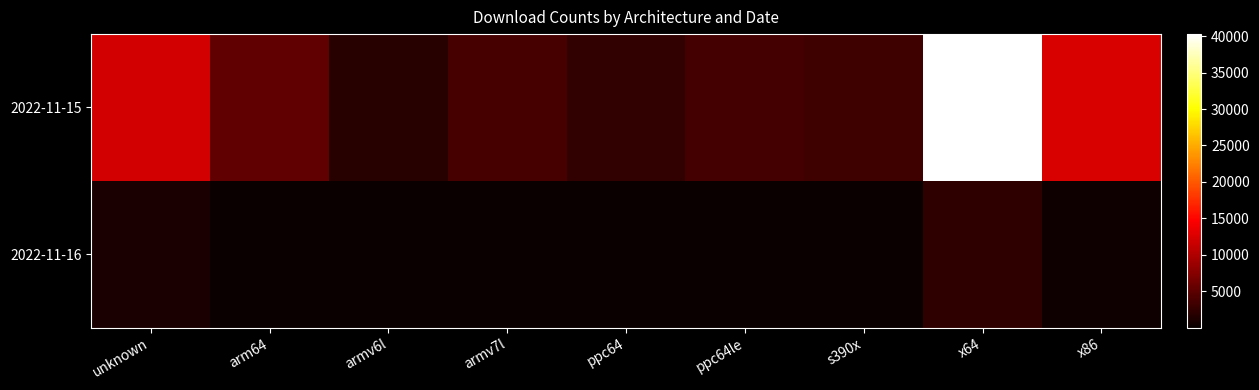

What is the difference between the highest and lowest values at armv7l?

3722